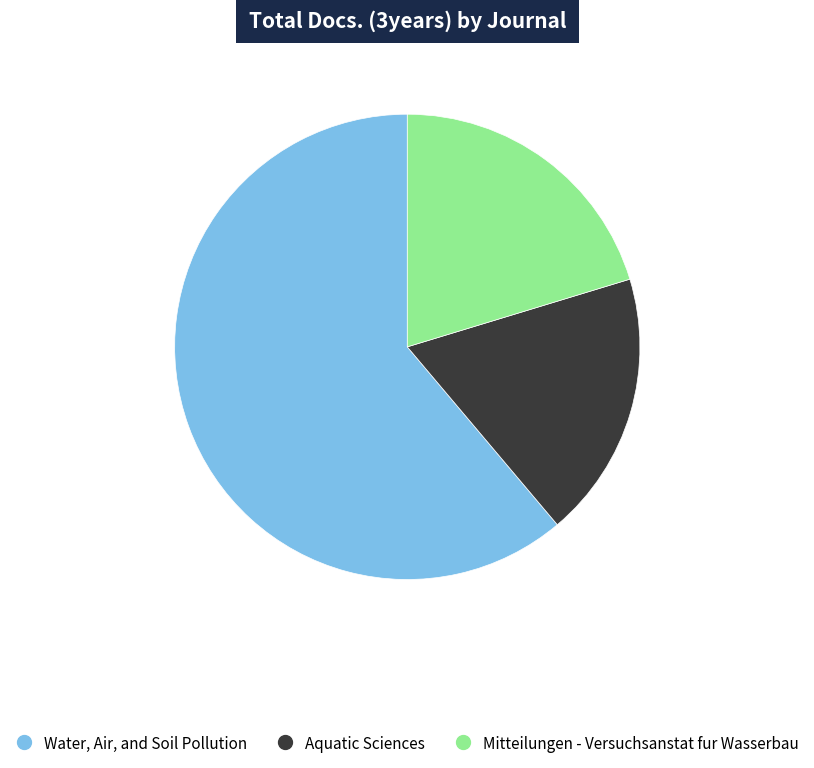

Approximately how many times larger is the value at Mitteilungen - Versuchsanstat fur Wasserbau compared to Aquatic Sciences?

1.1